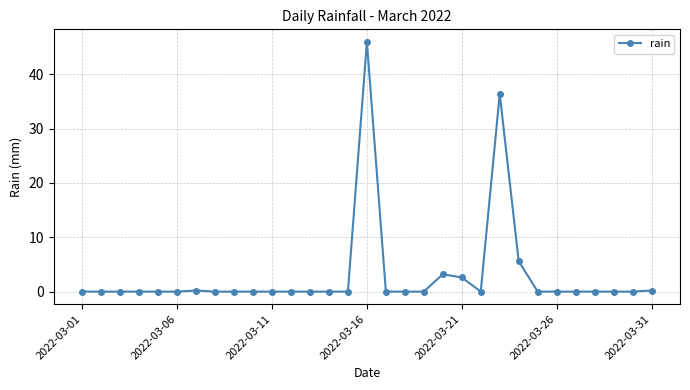

How many distinct data groups are displayed?

1